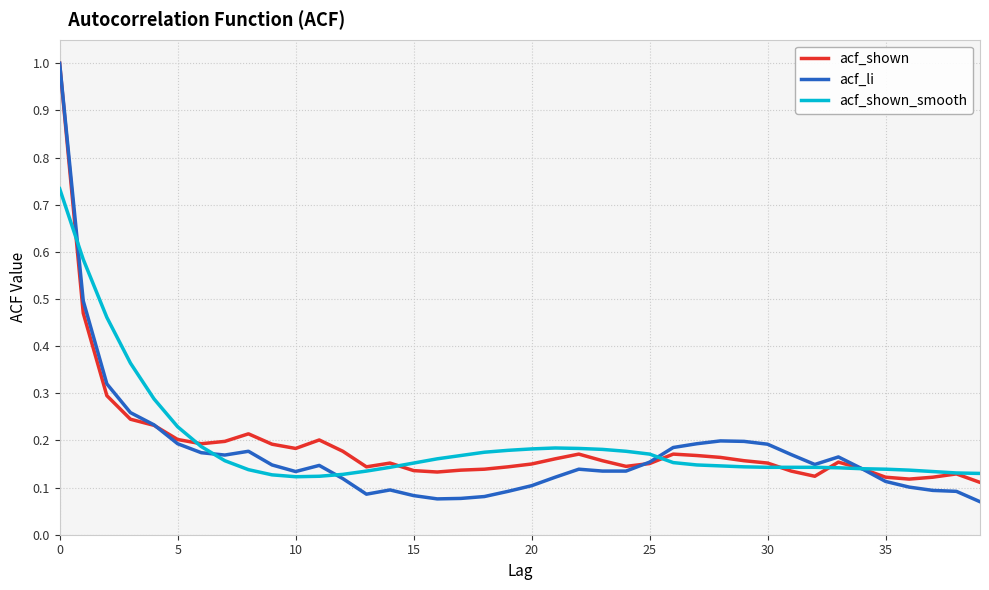

What is the highest value of the acf_li series?

1.0